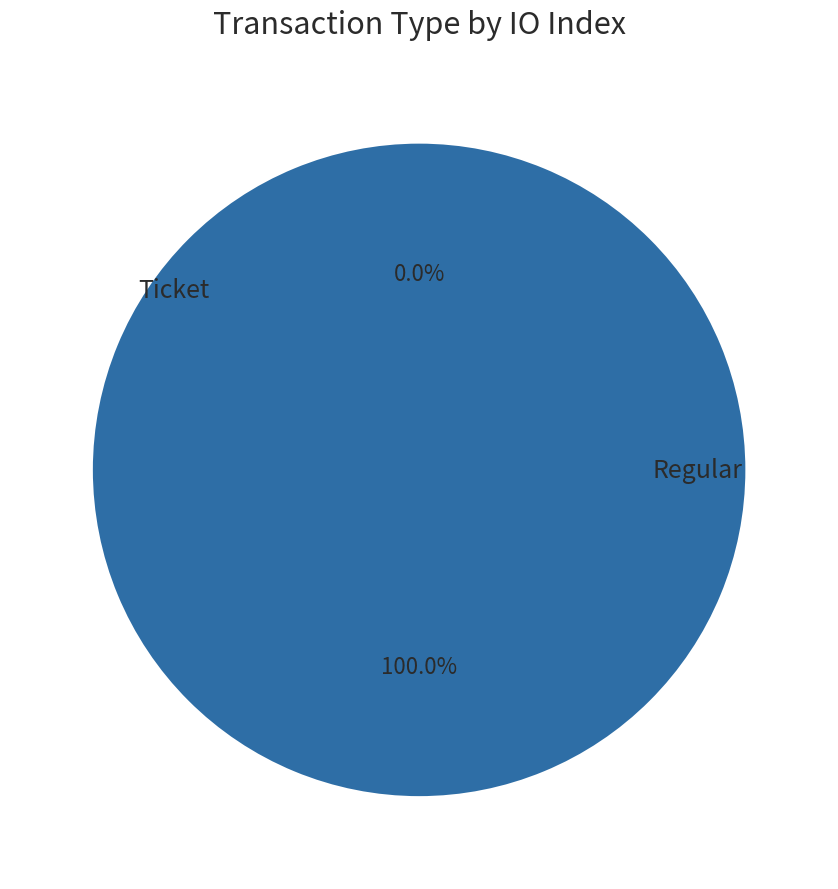

Which slice is the largest?

Regular